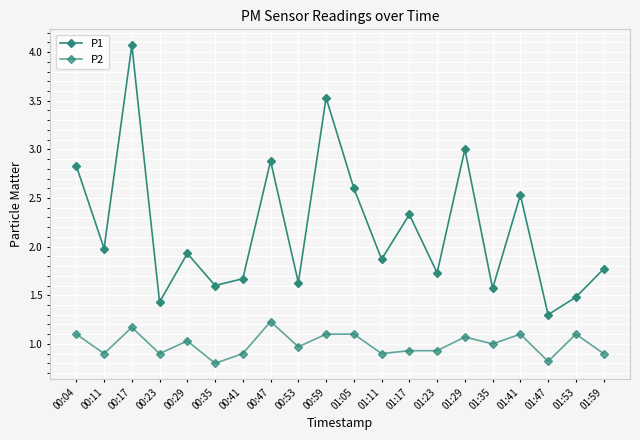

How many series are shown in this chart?

2